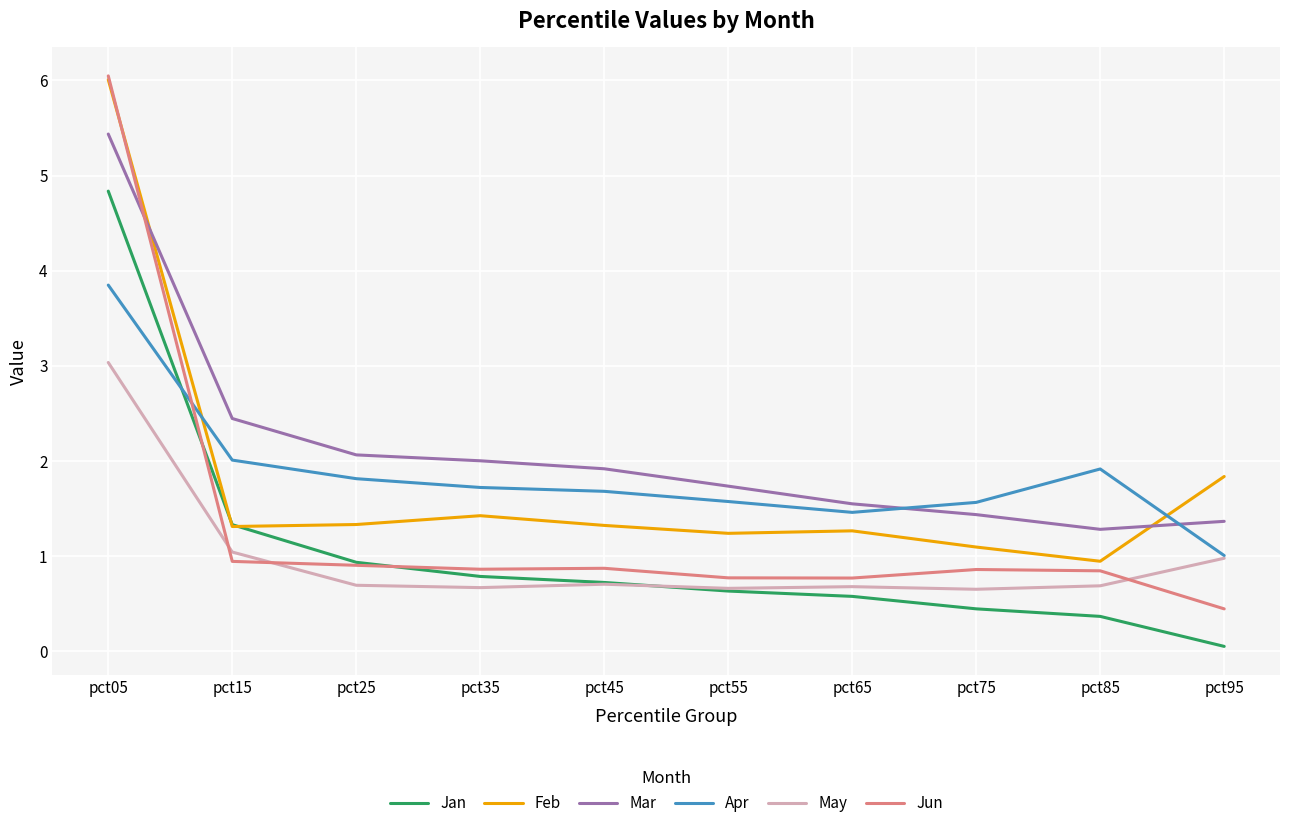

Is it true that Jan equals 0.1 at pct95?

True